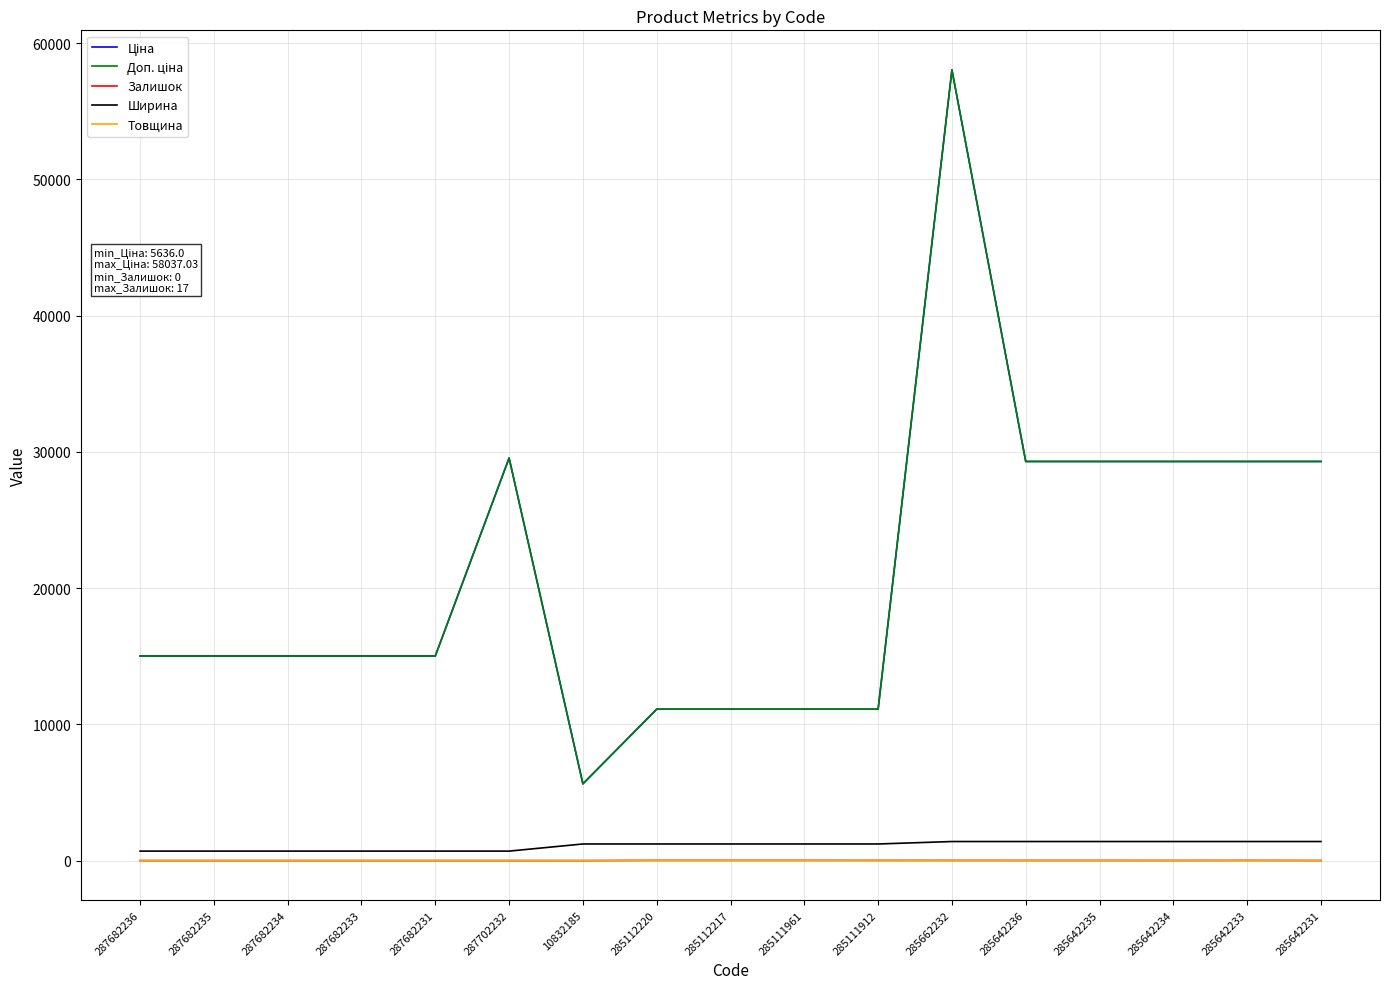

What is the total value across all series at 285112220?

23482.2